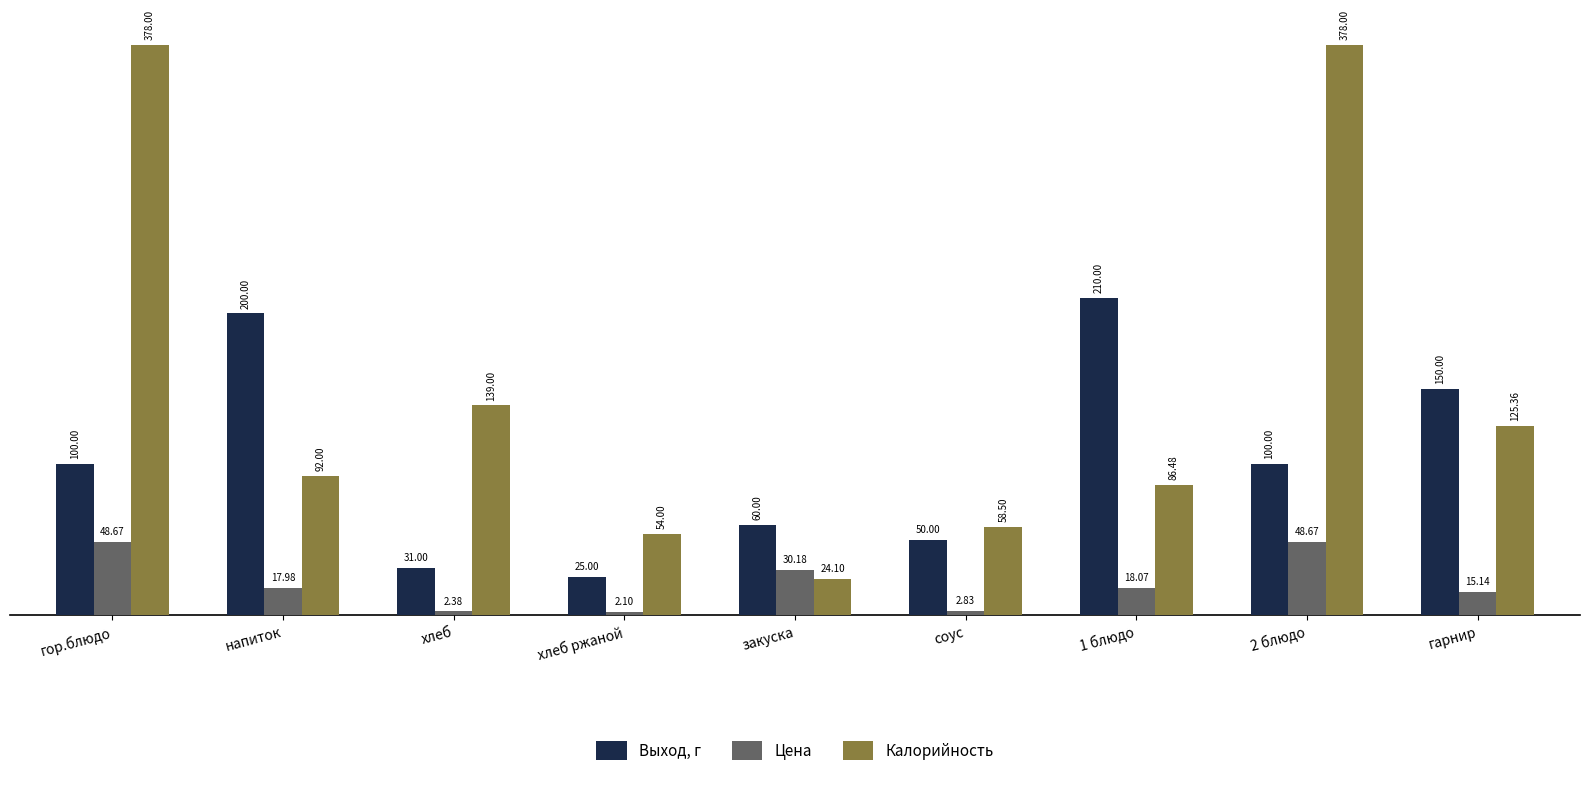

At which label does Цена first exceed 17?

гор.блюдо